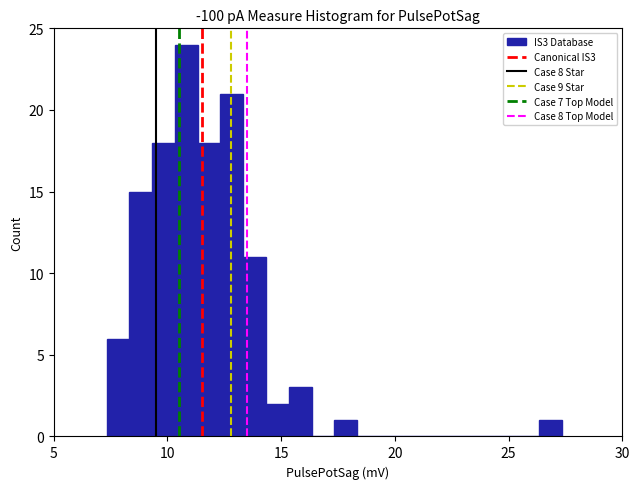

Around what value on the x-axis is the tallest bar? Give the approximate position of its centre, as read against the axis.

11.0